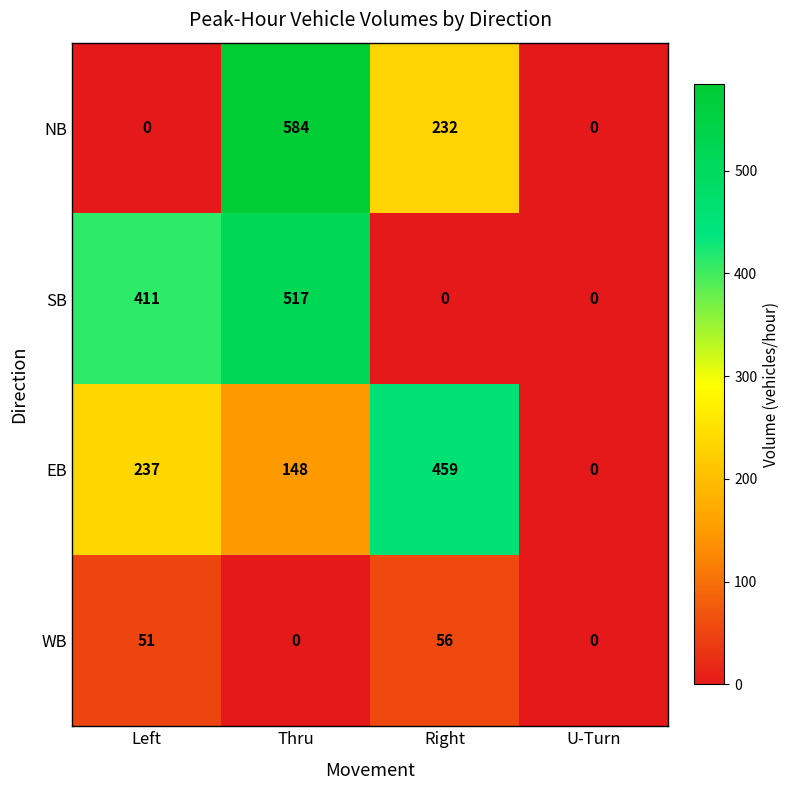

Which category has the highest value across all series?

Thru